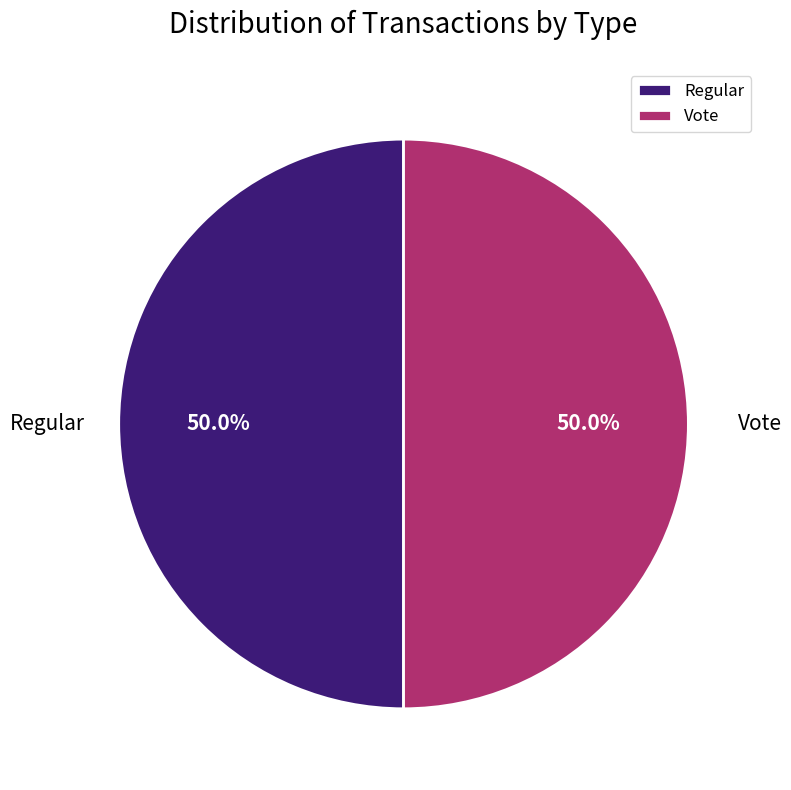

Count the number of slices in the pie.

2